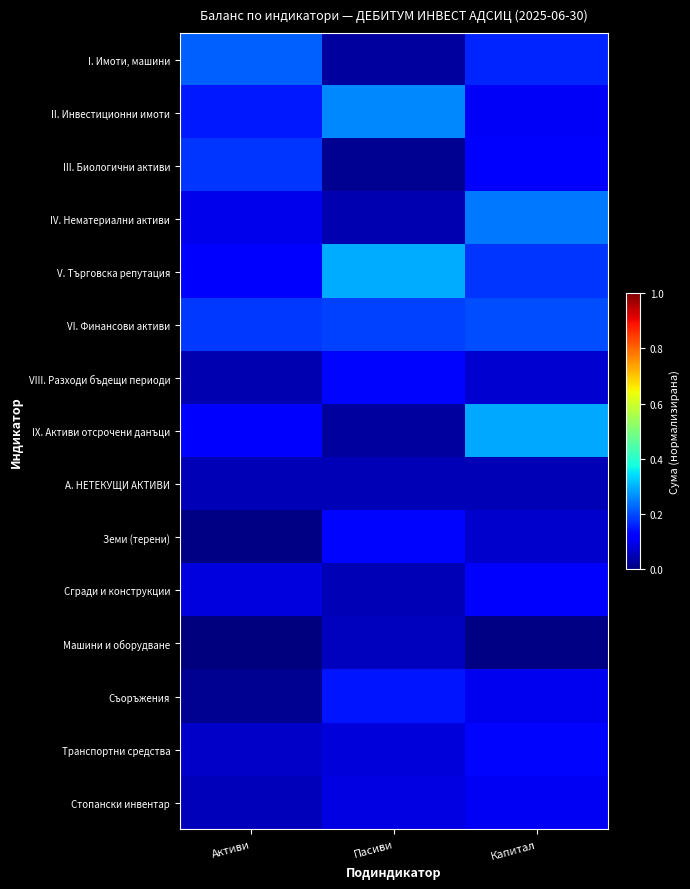

List the series in order of their peak value, highest first.

V. Търговска репутация, IX. Активи отсрочени данъци, II. Инвестиционни имоти, IV. Нематериални активи, I. Имоти, машини, VI. Финансови активи, III. Биологични активи, Съоръжения, VIII. Разходи бъдещи периоди, Земи (терени), Транспортни средства, Сгради и конструкции, Стопански инвентар, Машини и оборудване, А. НЕТЕКУЩИ АКТИВИ